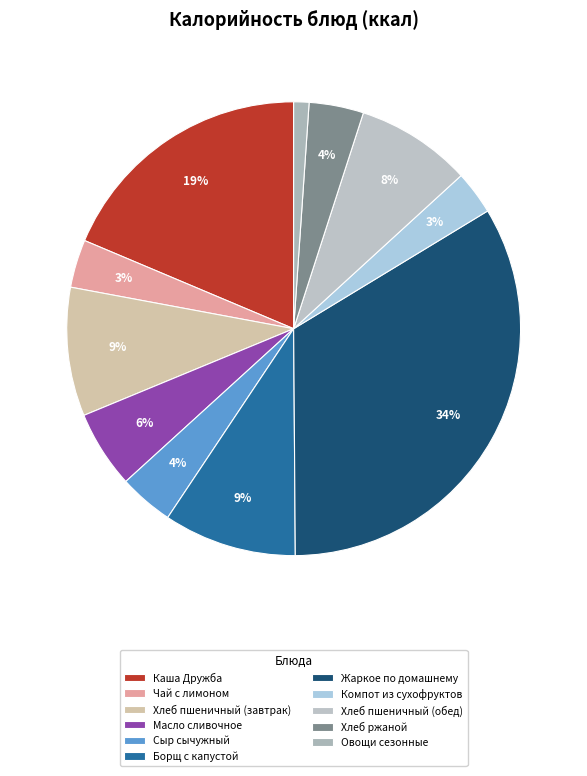

To the nearest percent, what is the combined percentage of Хлеб ржаной and Овощи сезонные?

5%